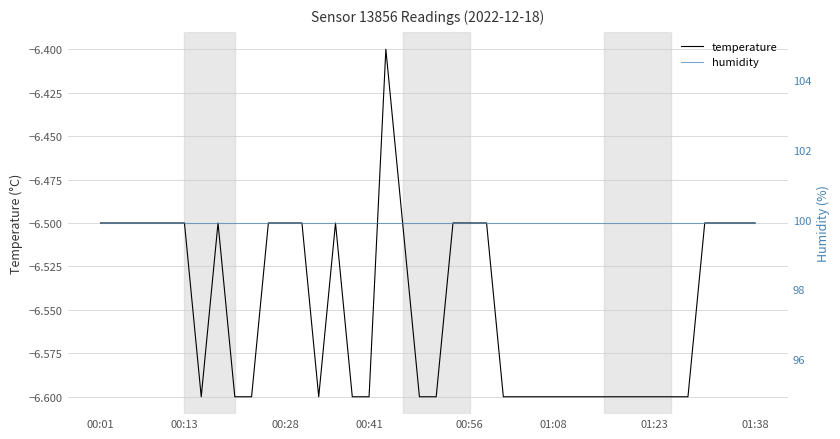

Which has a higher value, 36 or 37?

36